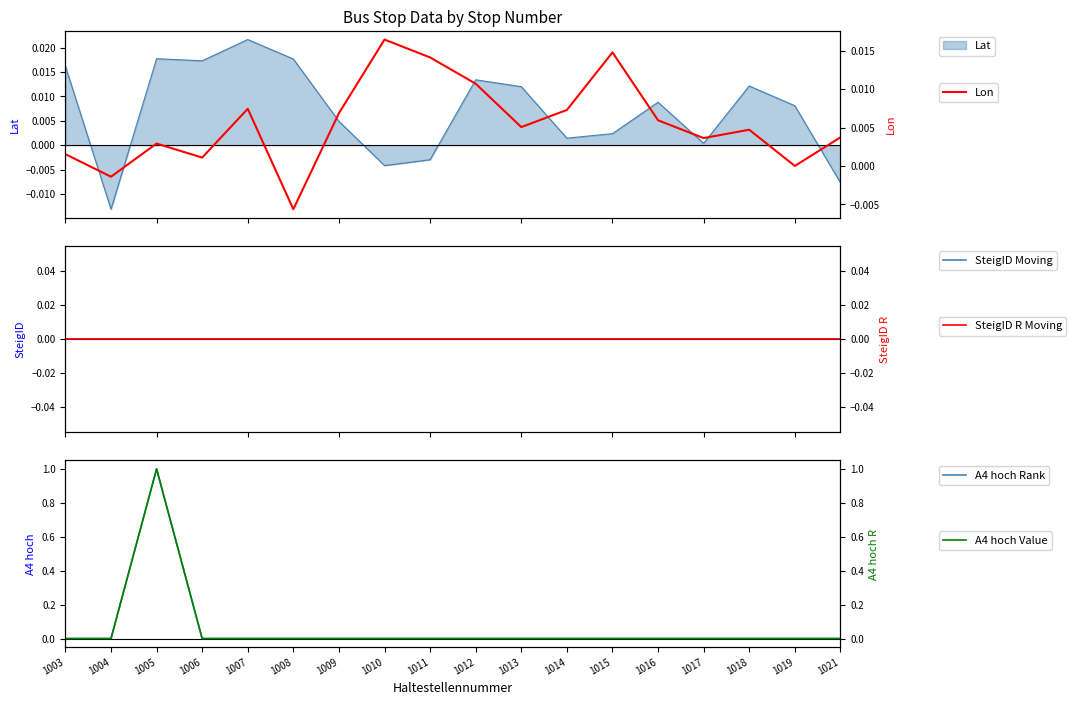

How many interior local peaks does the A4 hoch Value series have?

1